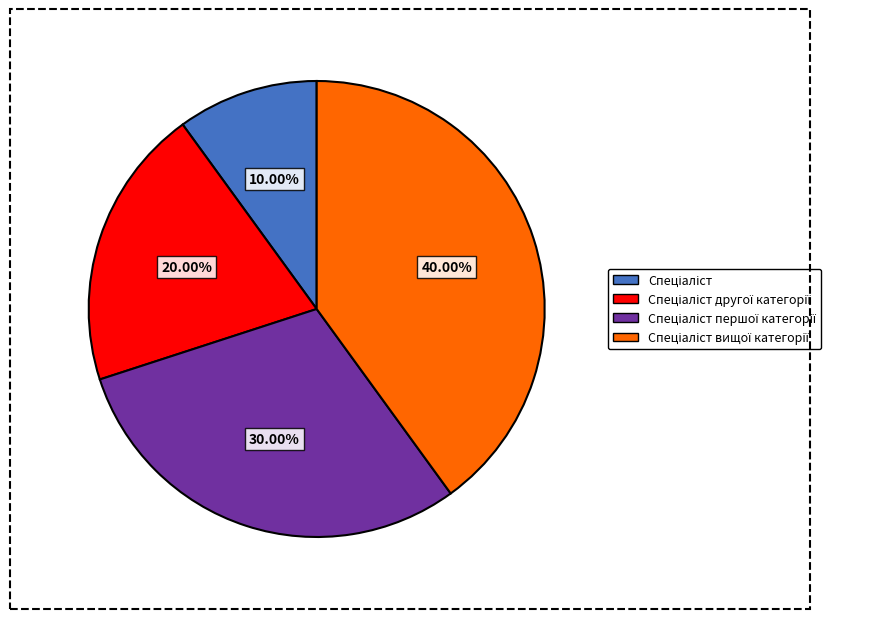

Is there any slice that represents more than half of the pie?

No